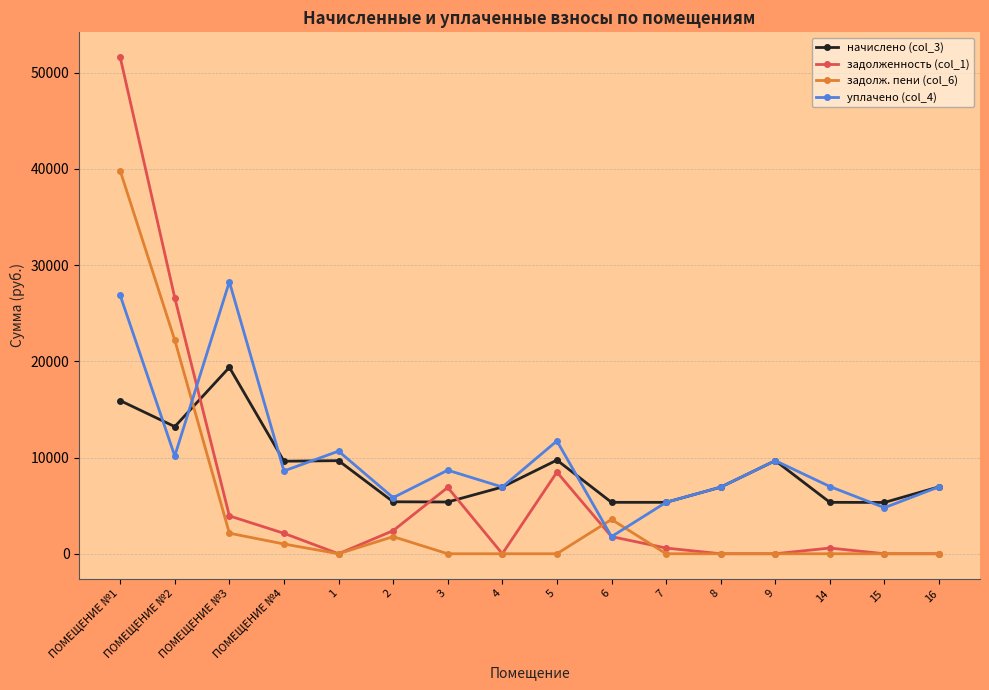

Which series has the largest total across all categories?

уплачено (col_4)